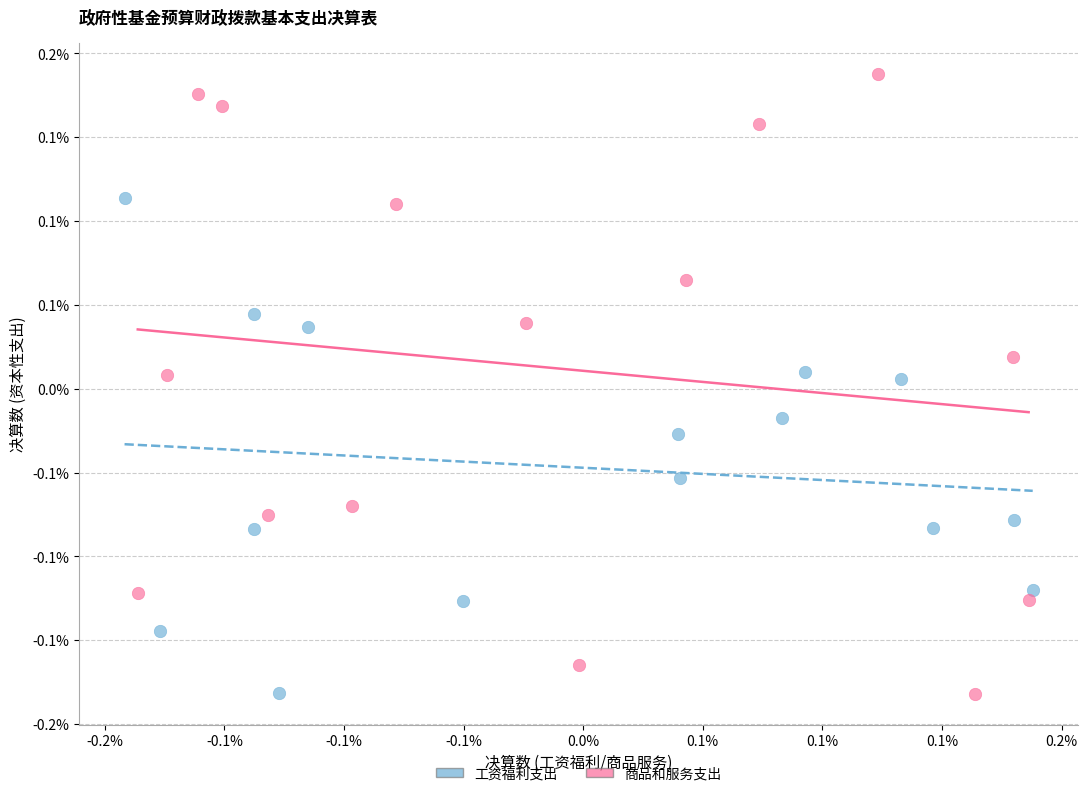

What are all the series names shown in the legend?

工资福利支出, 商品和服务支出